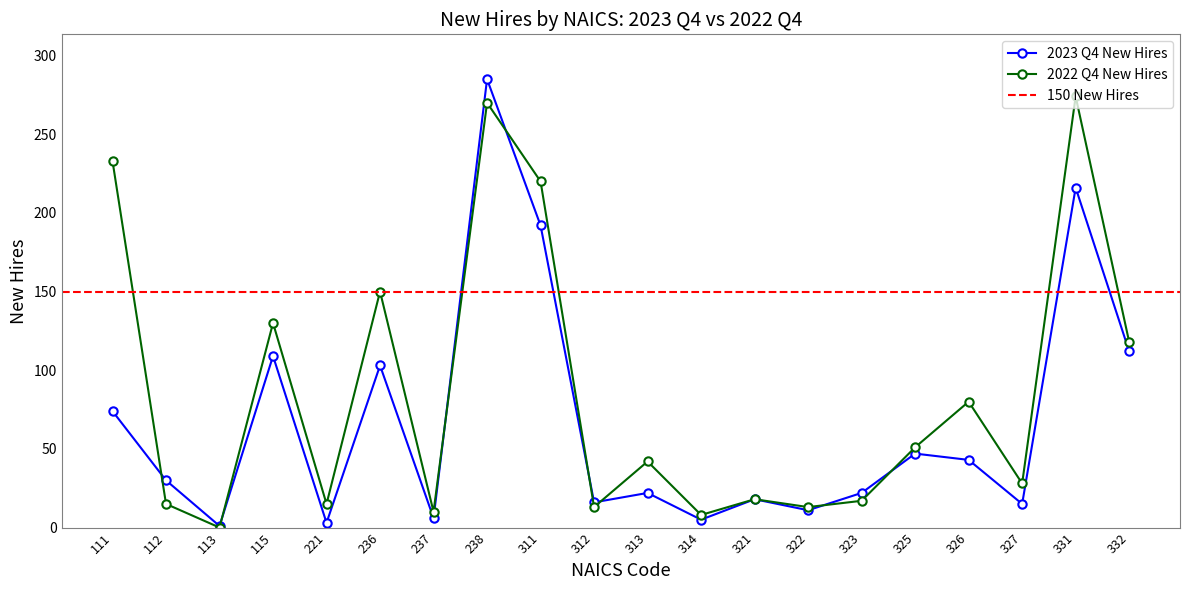

What is the value of the 2022 Q4 New Hires point at the 5th from the left?

15